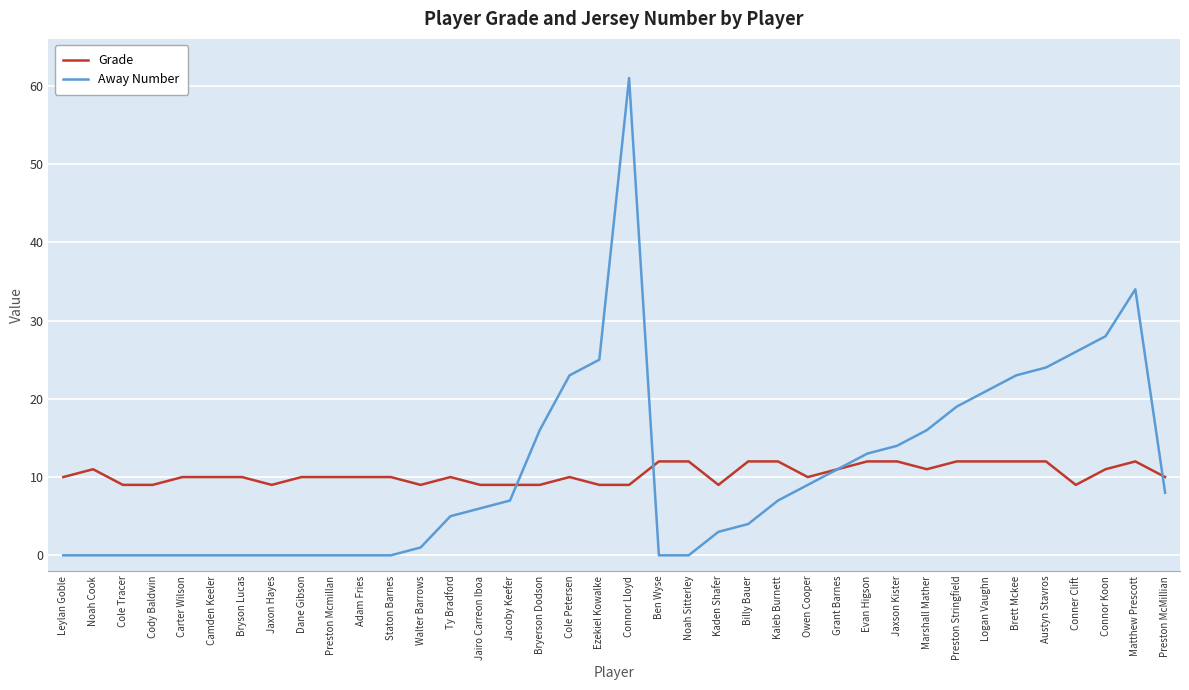

Between which two adjacent categories do Away Number and Grade first intersect?

Jacoby Keefer and Bryerson Dodson